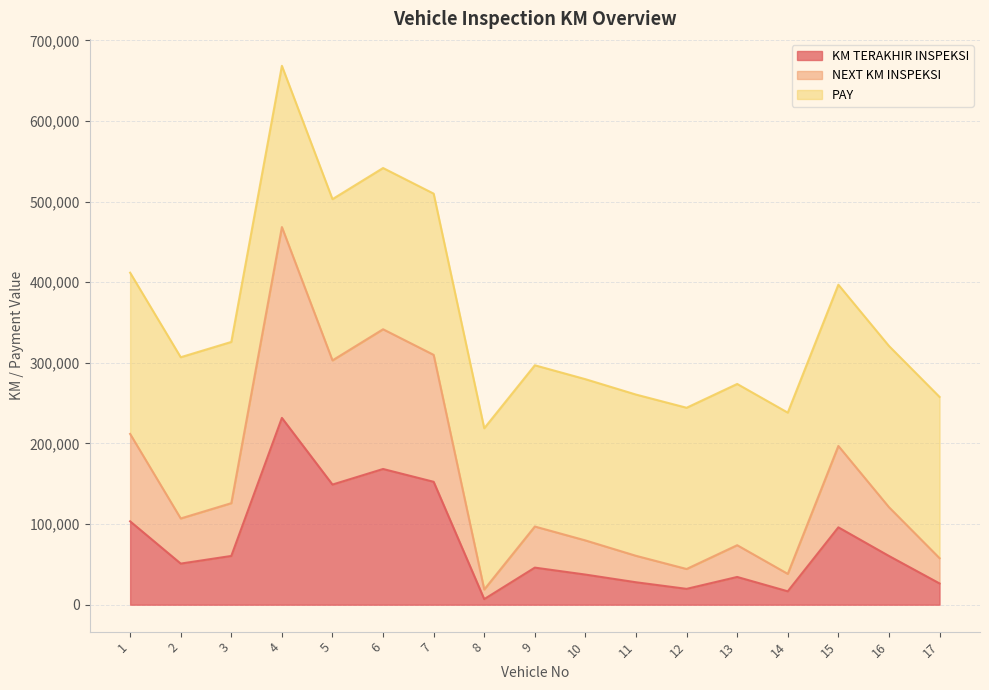

At which category is the sum across all series the highest?

4